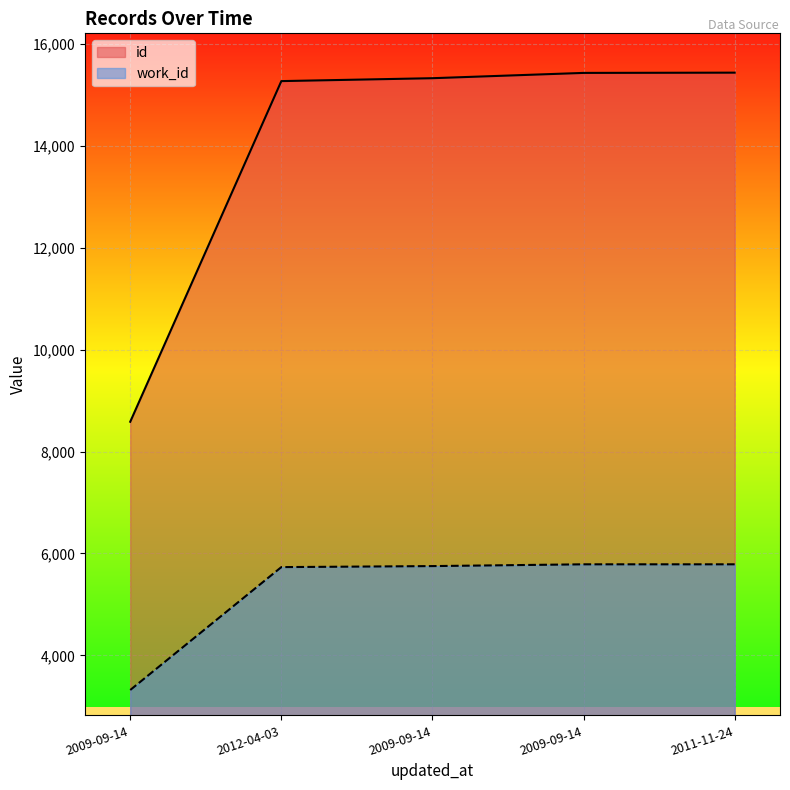

What is the sum of the id values at 2012-04-03 and 2009-09-14?

23861